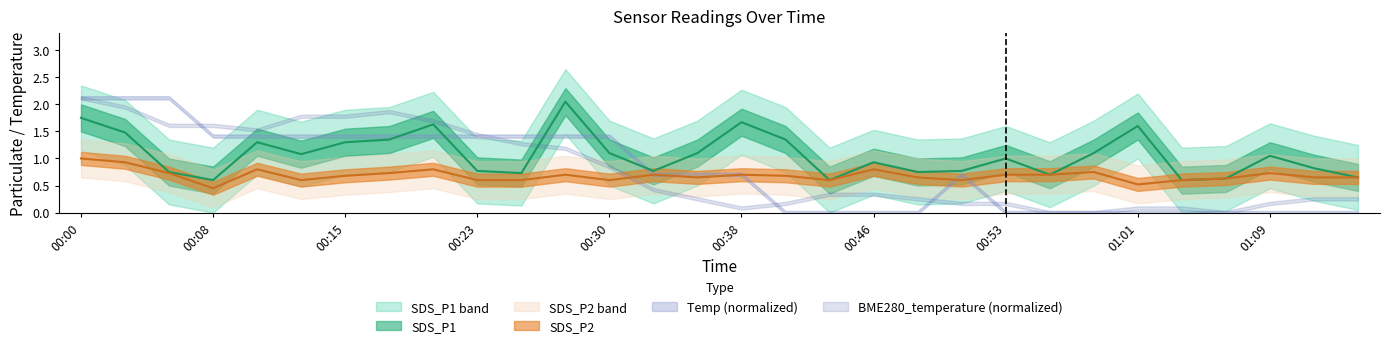

How many values in the SDS_P1 series exceed 1?

15